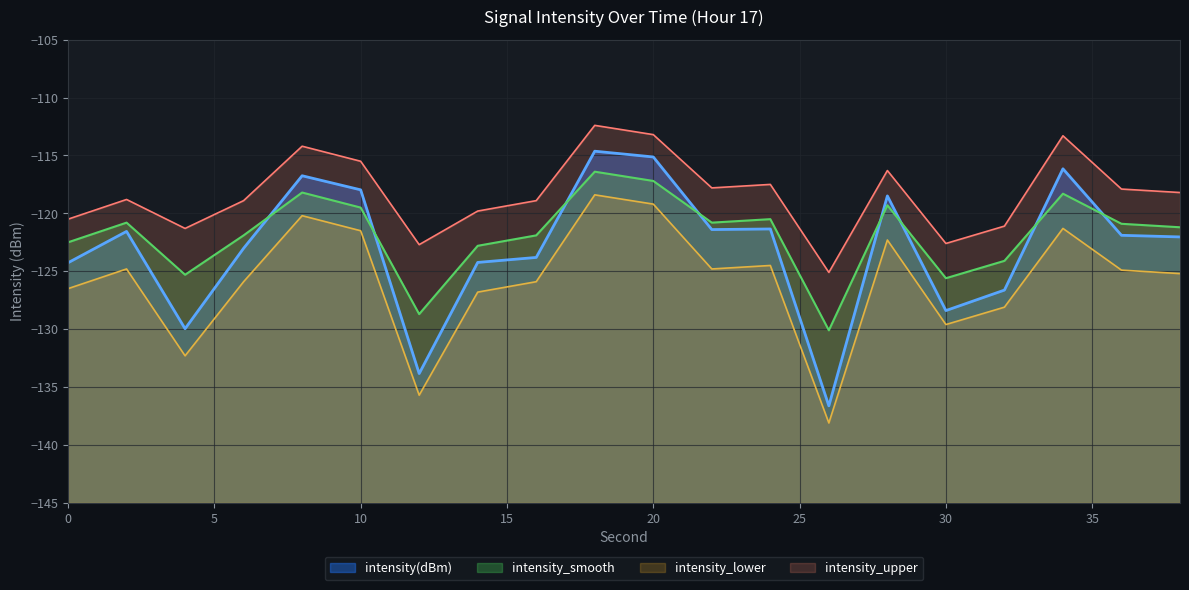

In intensity_lower, how many points are lower than both neighbors (excluding endpoints)?

5